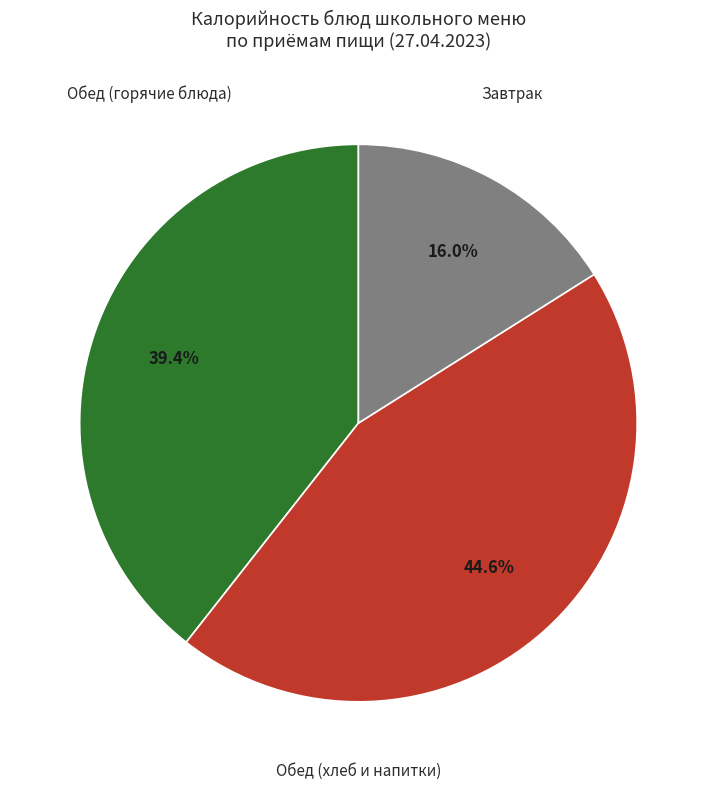

Is there any slice that represents more than half of the pie?

No